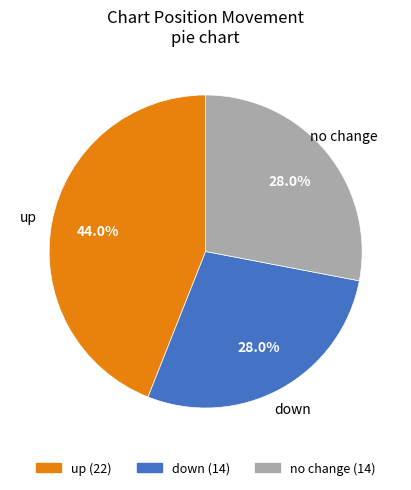

How many slices are in this pie chart?

3